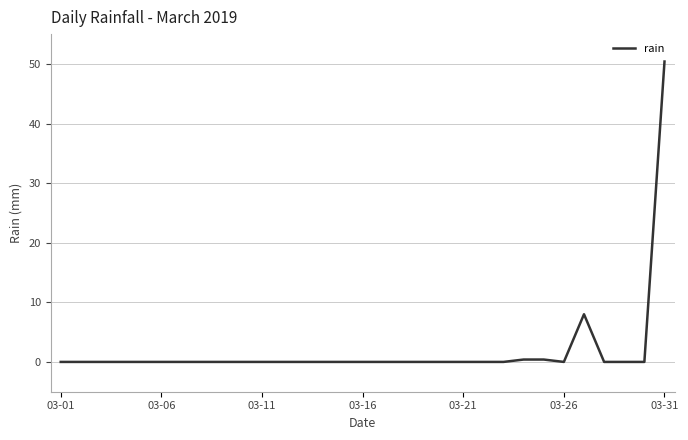

How many lines are shown in the chart?

1